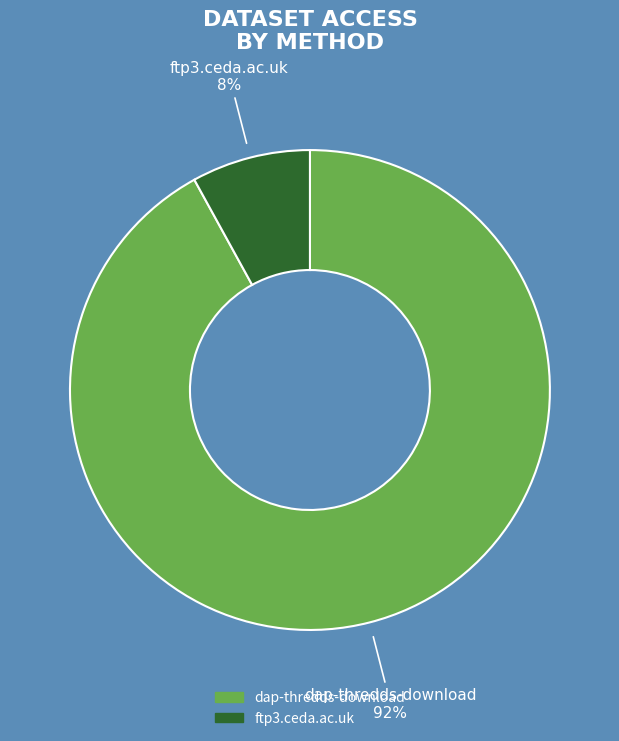

Do dap-thredds-download and ftp3.ceda.ac.uk together represent more than half of the pie?

Yes